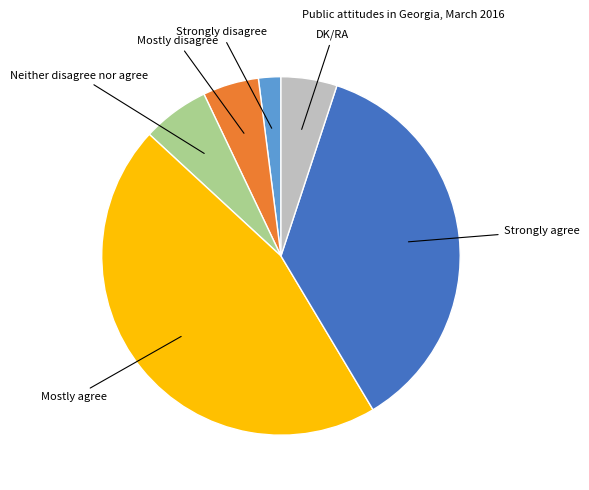

Does any single category account for the majority?

No